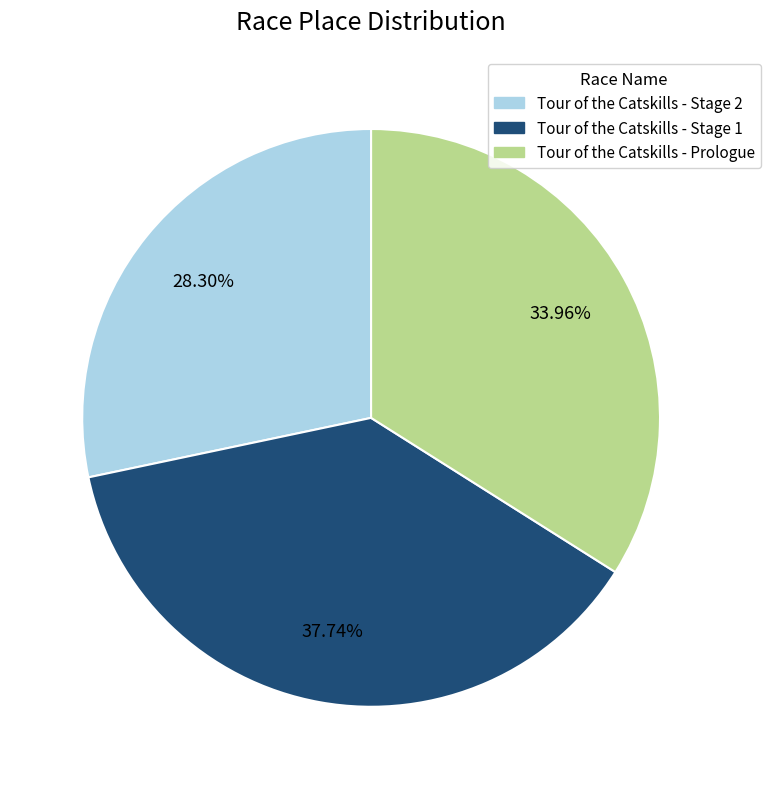

True or false: Tour of the Catskills - Stage 2 accounts for 28% of the total.

True